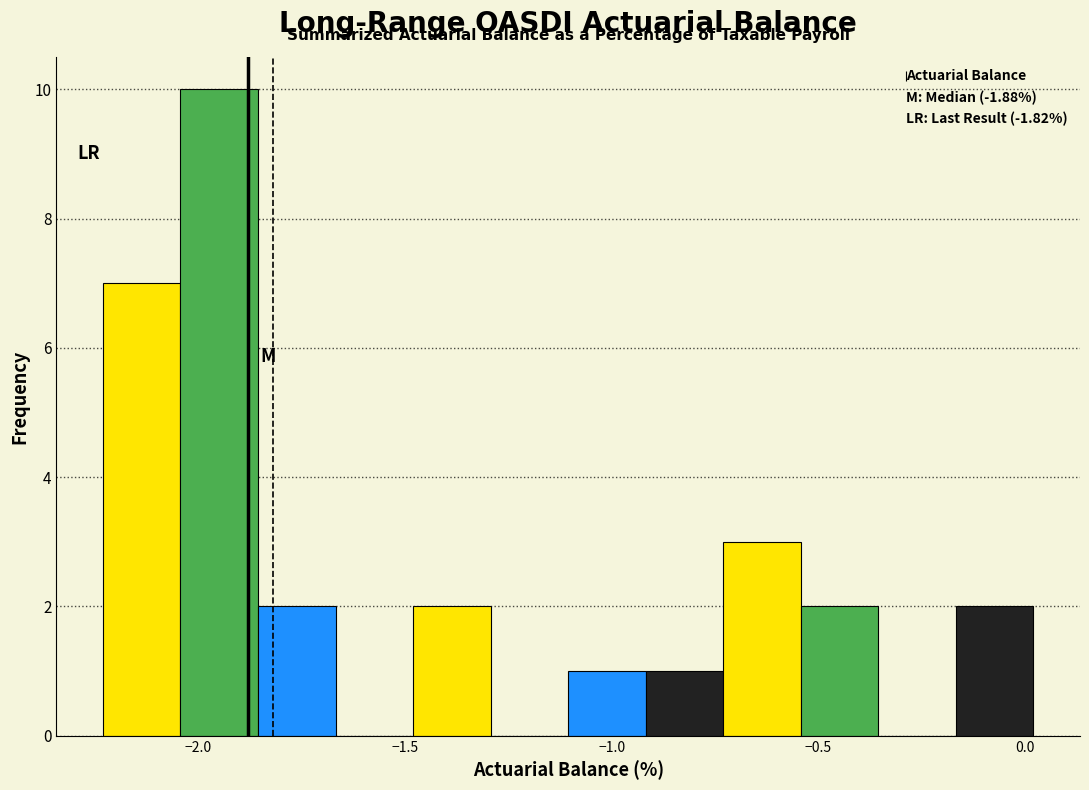

Read against the x-axis, roughly where is the centre of the tallest bar?

-1.95